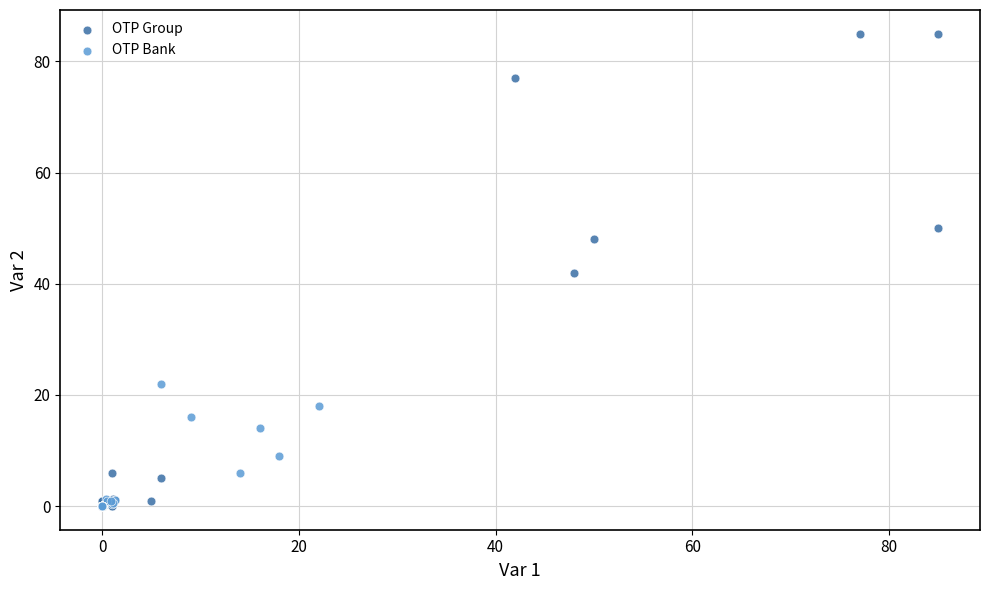

What are all the series names shown in the legend?

OTP Group, OTP Bank